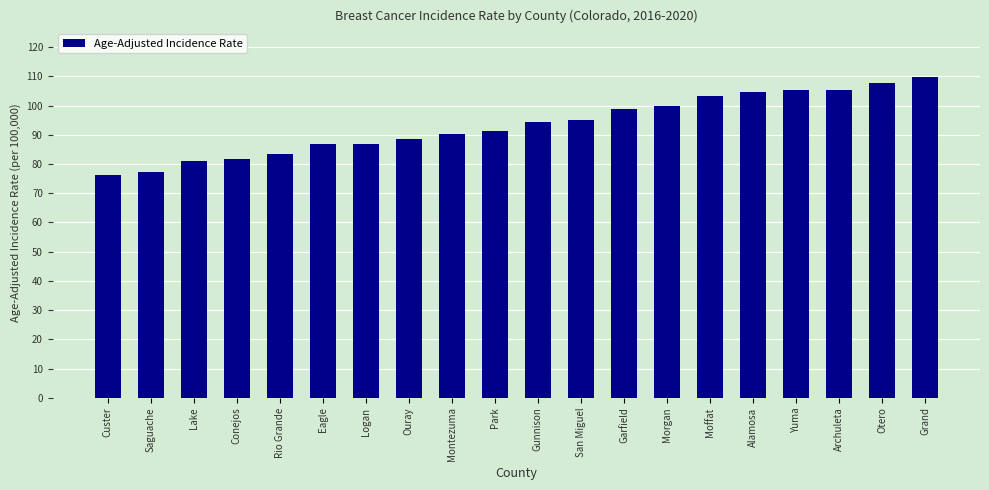

What is the smallest value displayed?

76.3